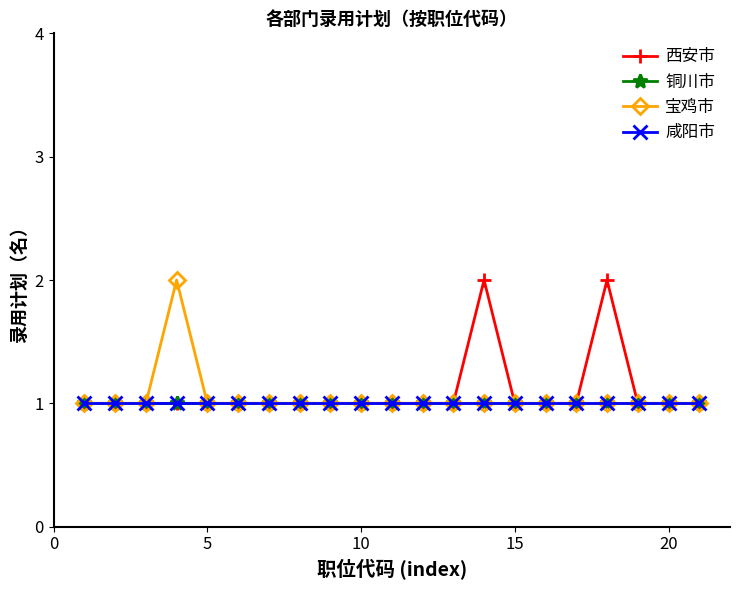

True or false: 铜川市 and 咸阳市 intersect in this chart.

False